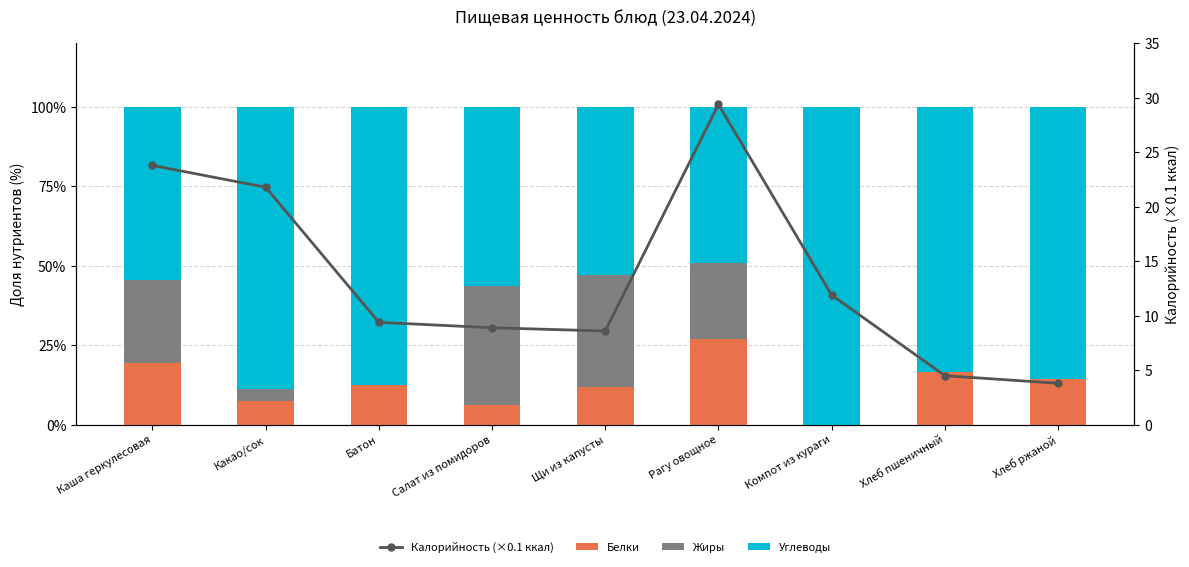

What is the sum of the Жиры values at Каша геркулесовая and Салат из помидоров?

63.6